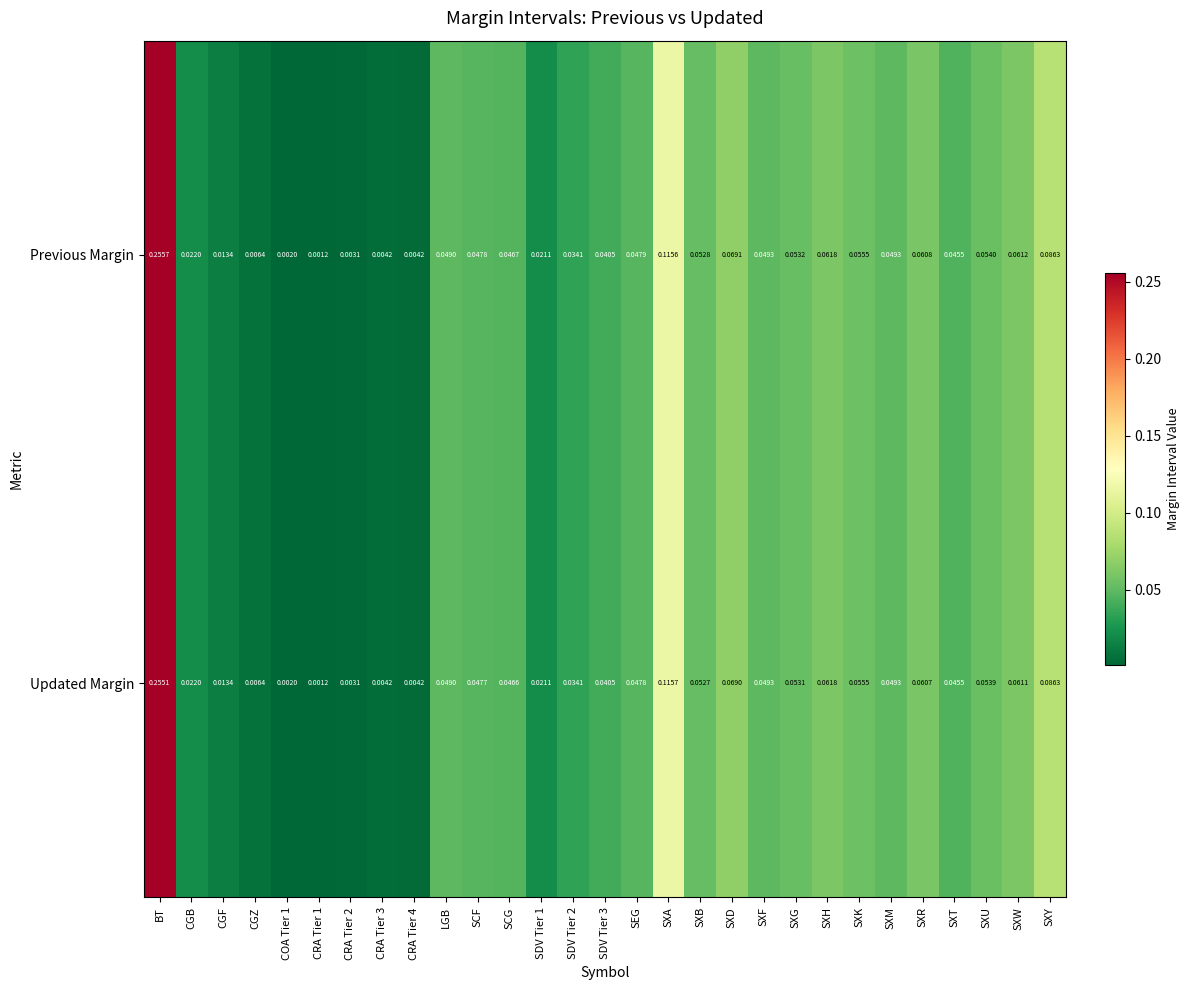

Between SXG and SXT, which series saw the biggest shift?

Previous Margin